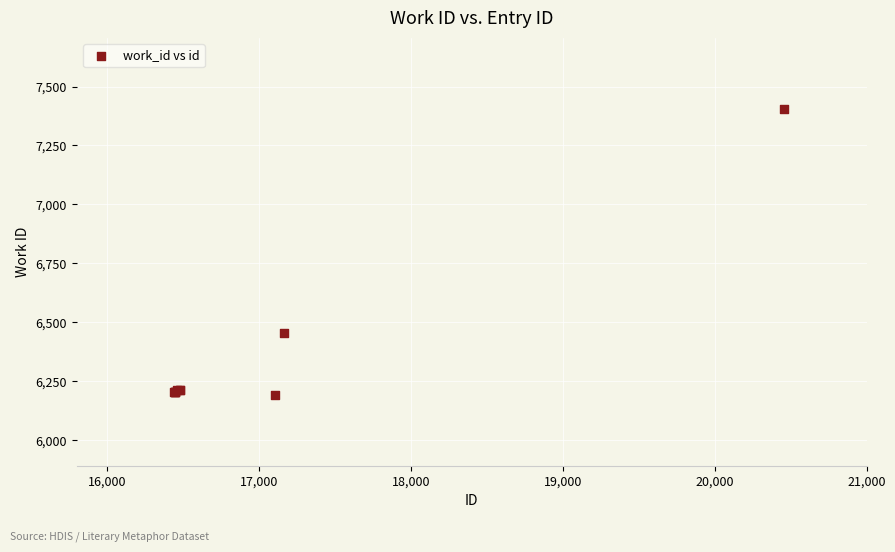

What Y value in the scatter plot is closest to 6799?

6457